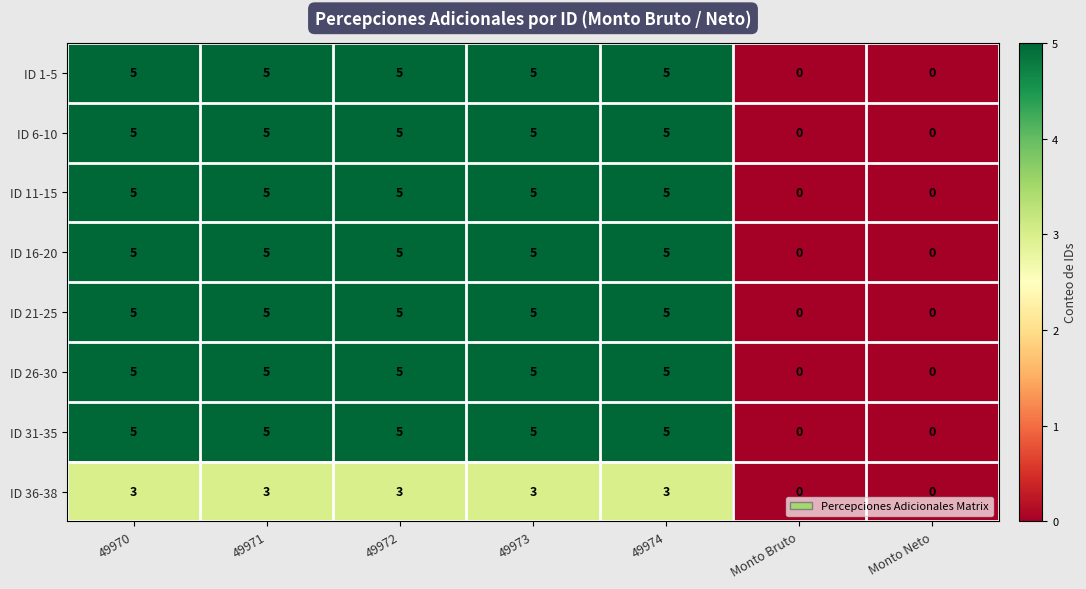

What is the difference between the second highest and second lowest values in the ID 21-25 series?

5